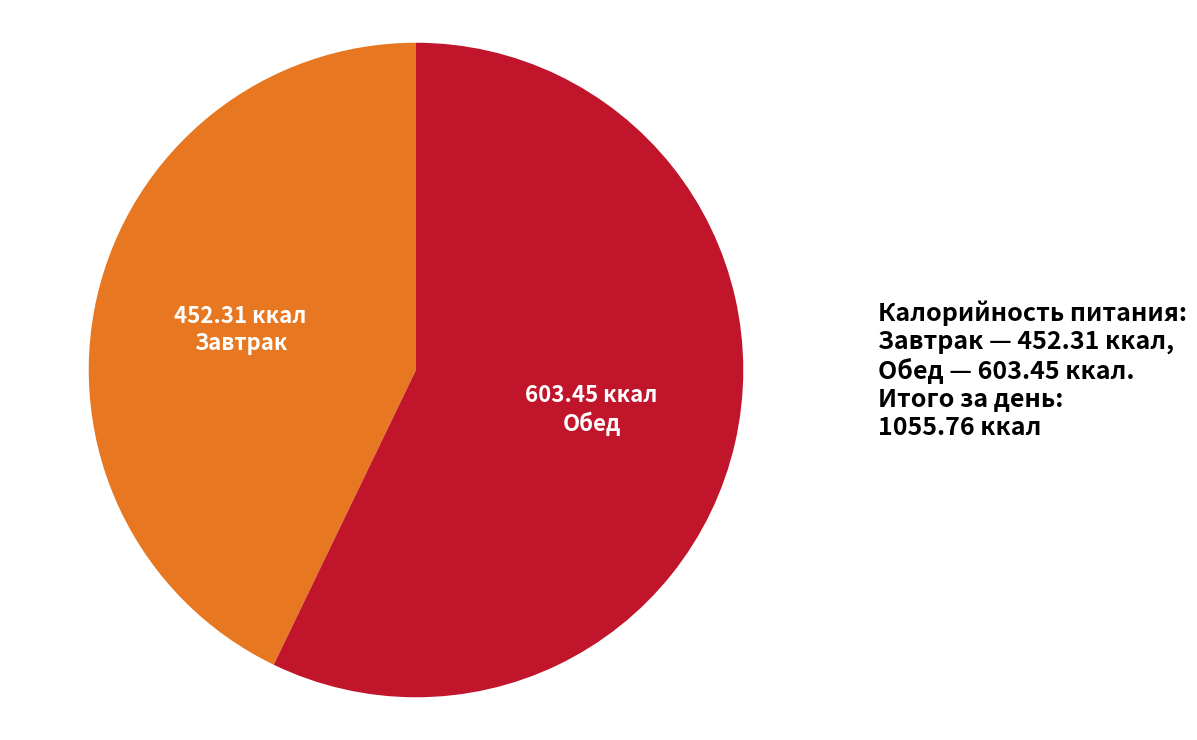

Which slice is the smallest?

Завтрак